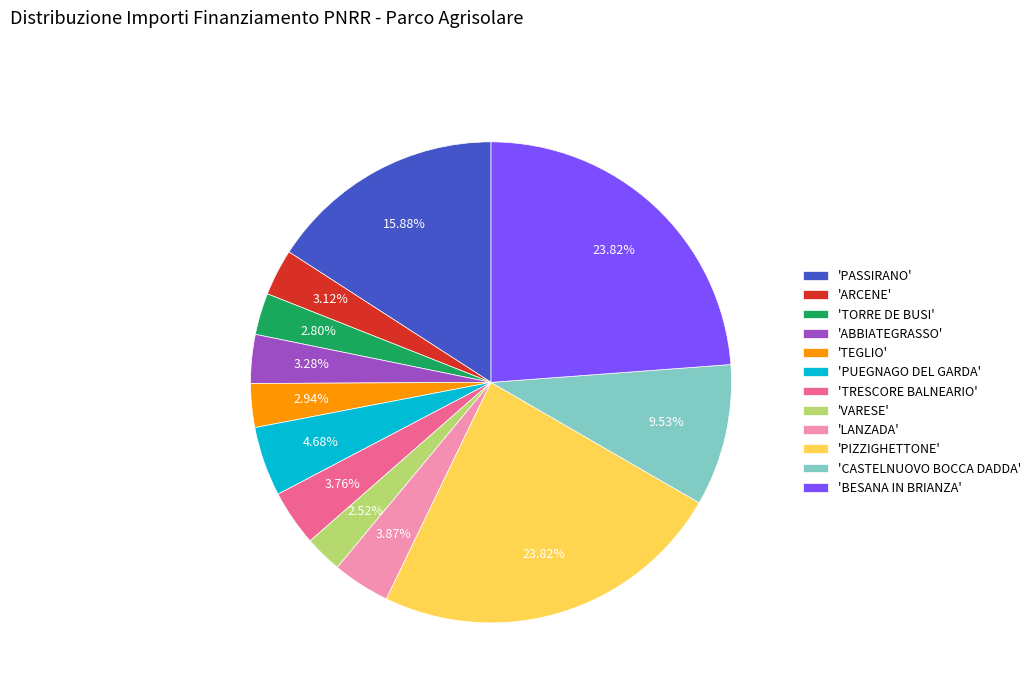

Is there any slice that represents more than half of the pie?

No